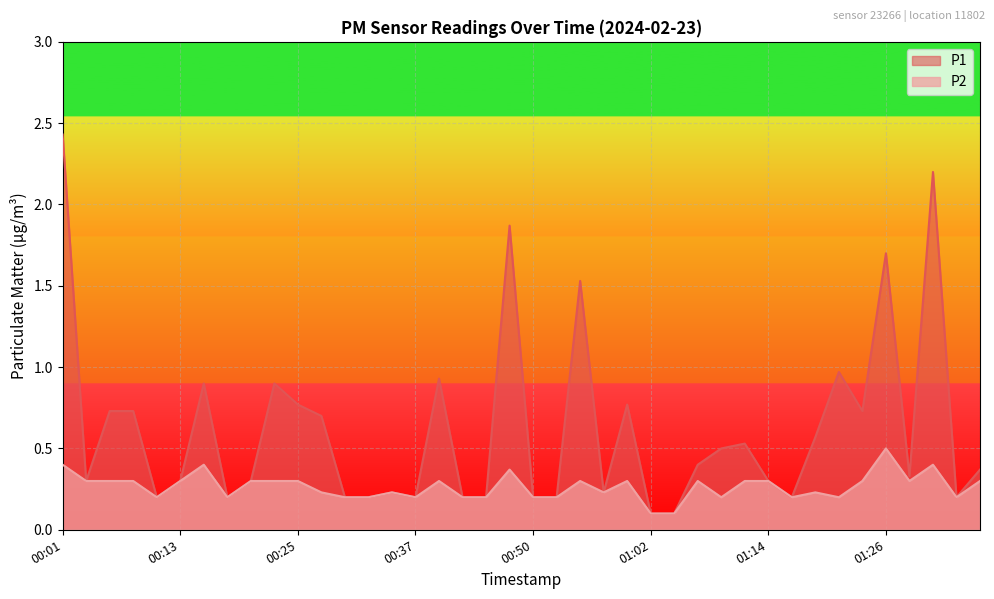

Count the number of data series in this chart.

2